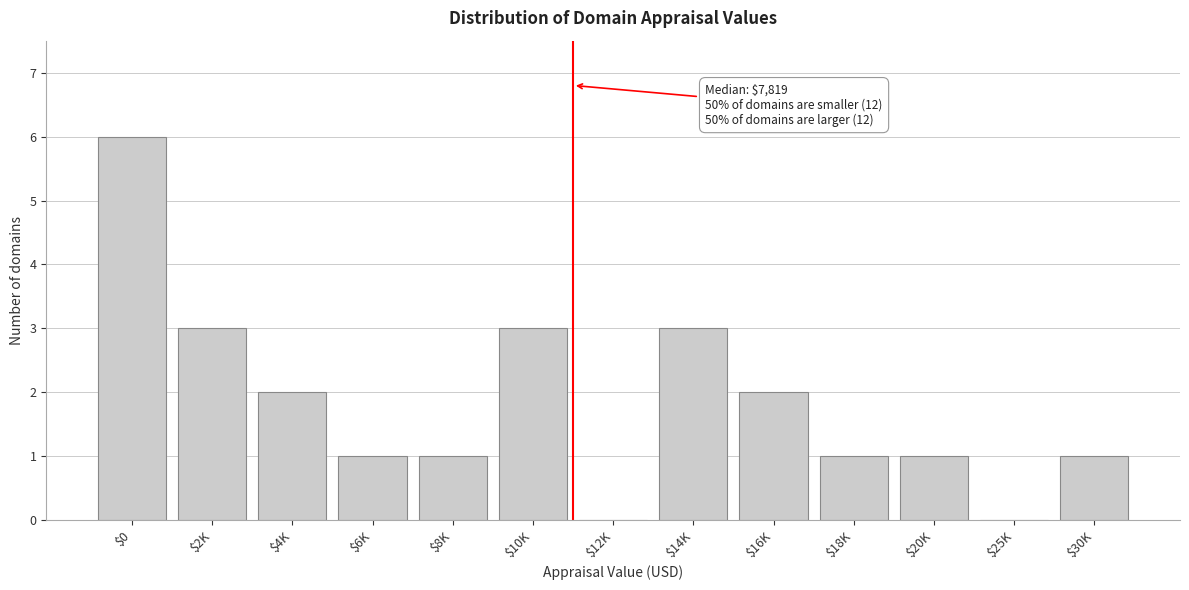

The chart shows a value of 1 at $6K. True or false?

True